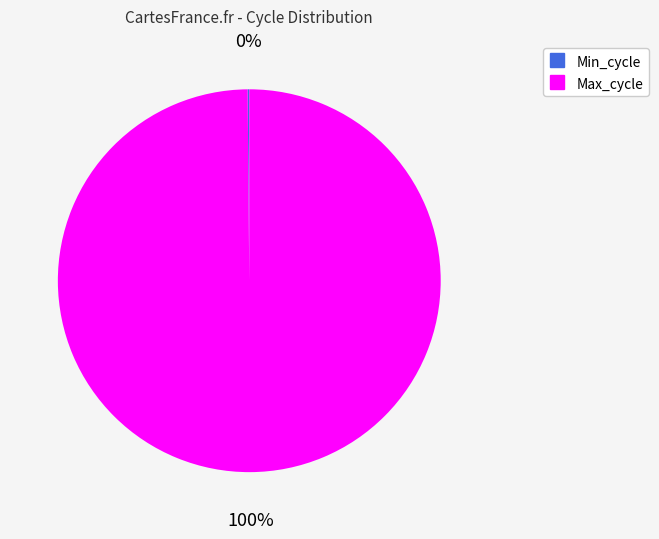

To the nearest percent, what is the difference between the largest and smallest slice percentages?

100%